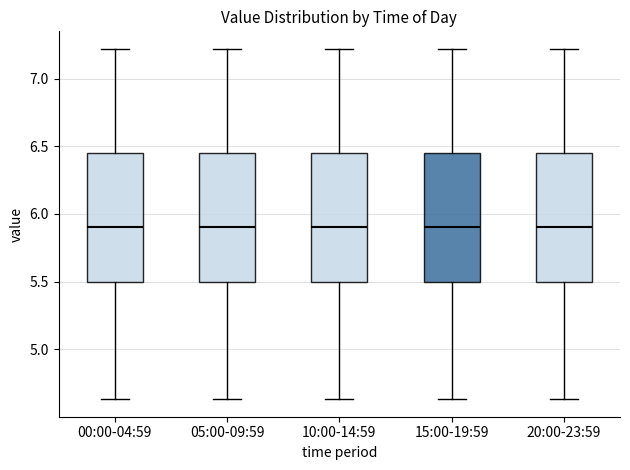

Reading left to right, read every box against the y-axis: the position of its median line, the range the box covers, and the ends of its whiskers. The values are not printed on the chart, so give them approximately, as read against the axis.

00:00-04:59: median 5.90, box 5.50 to 6.45, whiskers 4.65 to 7.20
05:00-09:59: median 5.90, box 5.50 to 6.45, whiskers 4.65 to 7.20
10:00-14:59: median 5.90, box 5.50 to 6.45, whiskers 4.65 to 7.20
15:00-19:59: median 5.90, box 5.50 to 6.45, whiskers 4.65 to 7.20
20:00-23:59: median 5.90, box 5.50 to 6.45, whiskers 4.65 to 7.20